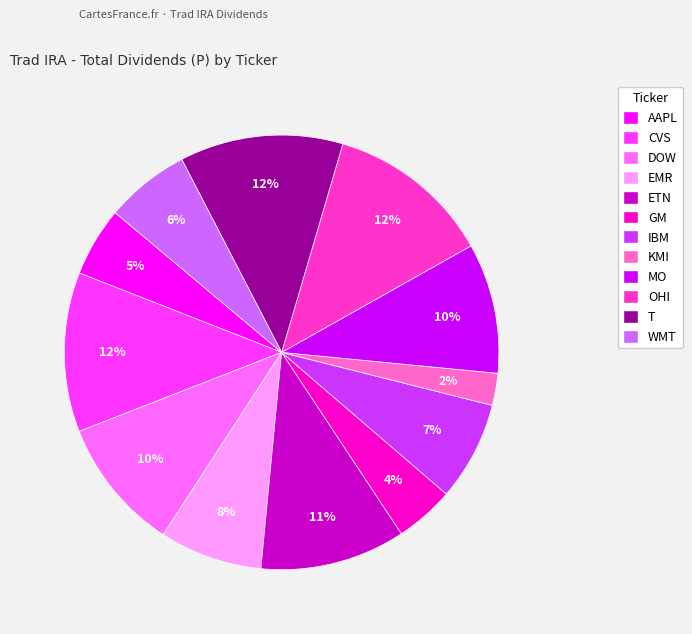

How many segments does this pie chart have?

12